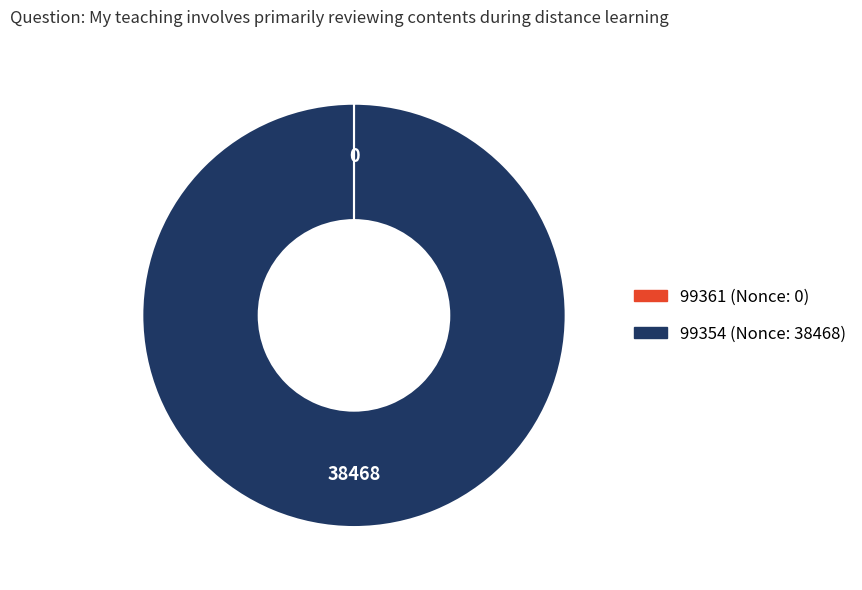

Which slice is the largest?

99354